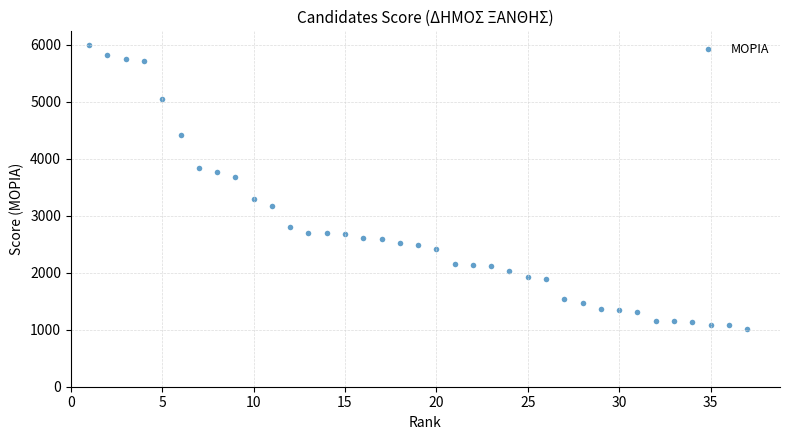

What is the range of X values (max minus min)?

36